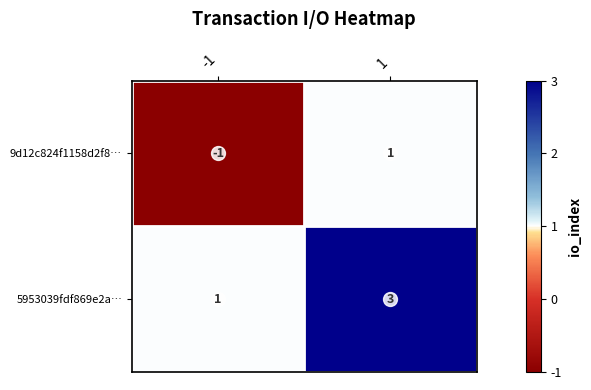

Is the value of 9d12c824f1158d2f8… at -1 greater than the value of 5953039fdf869e2a… at -1?

No